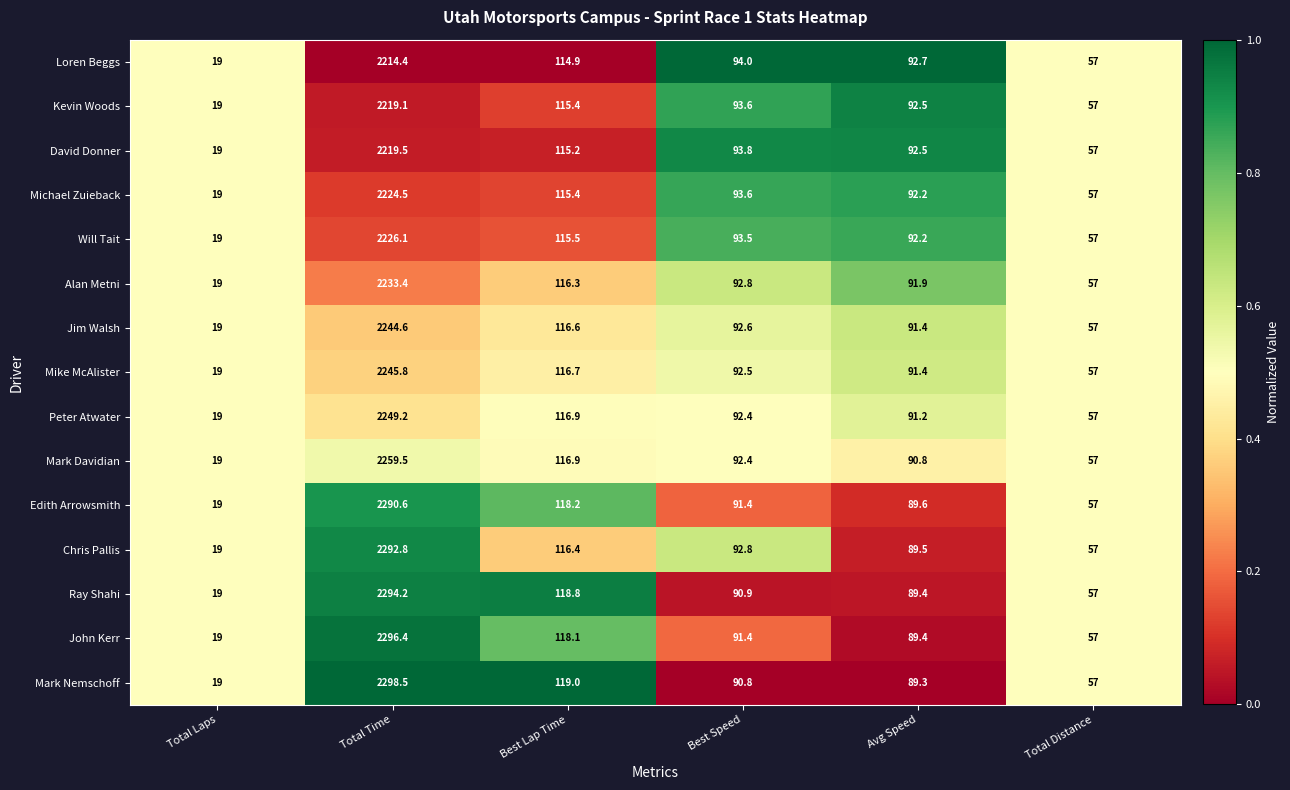

At which category is the sum across all series the highest?

Total Time